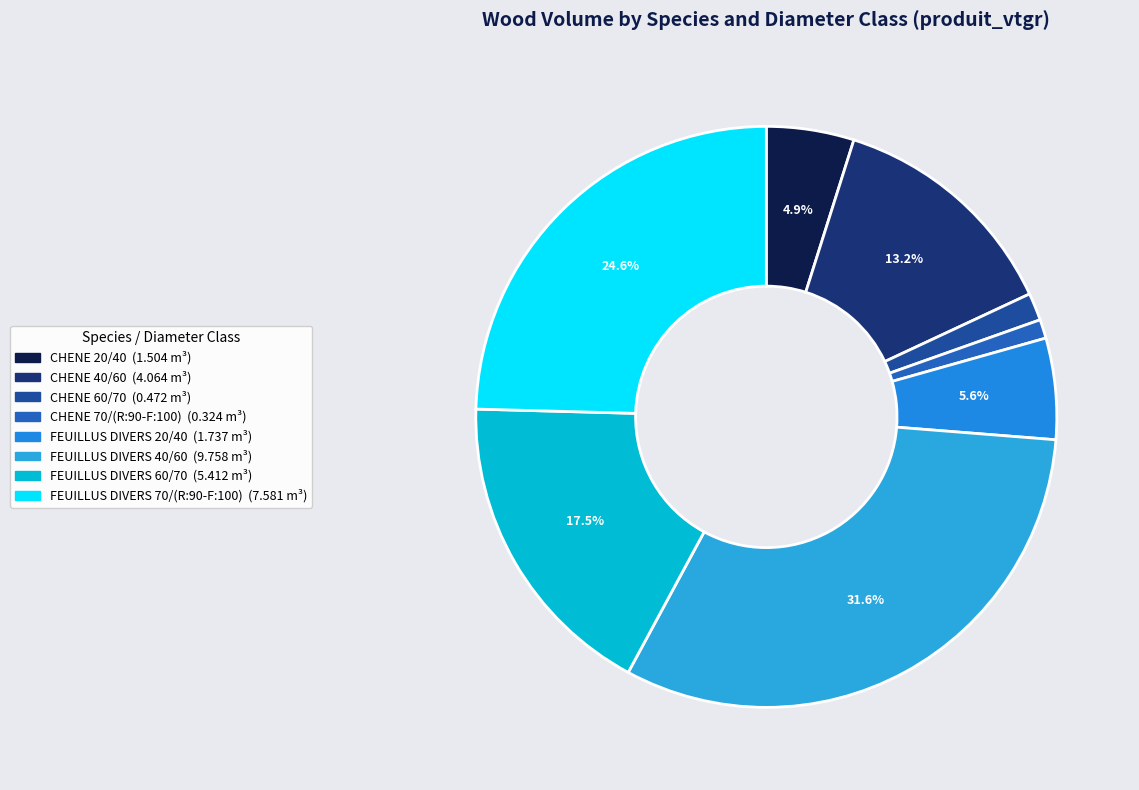

Does any single category account for the majority?

No